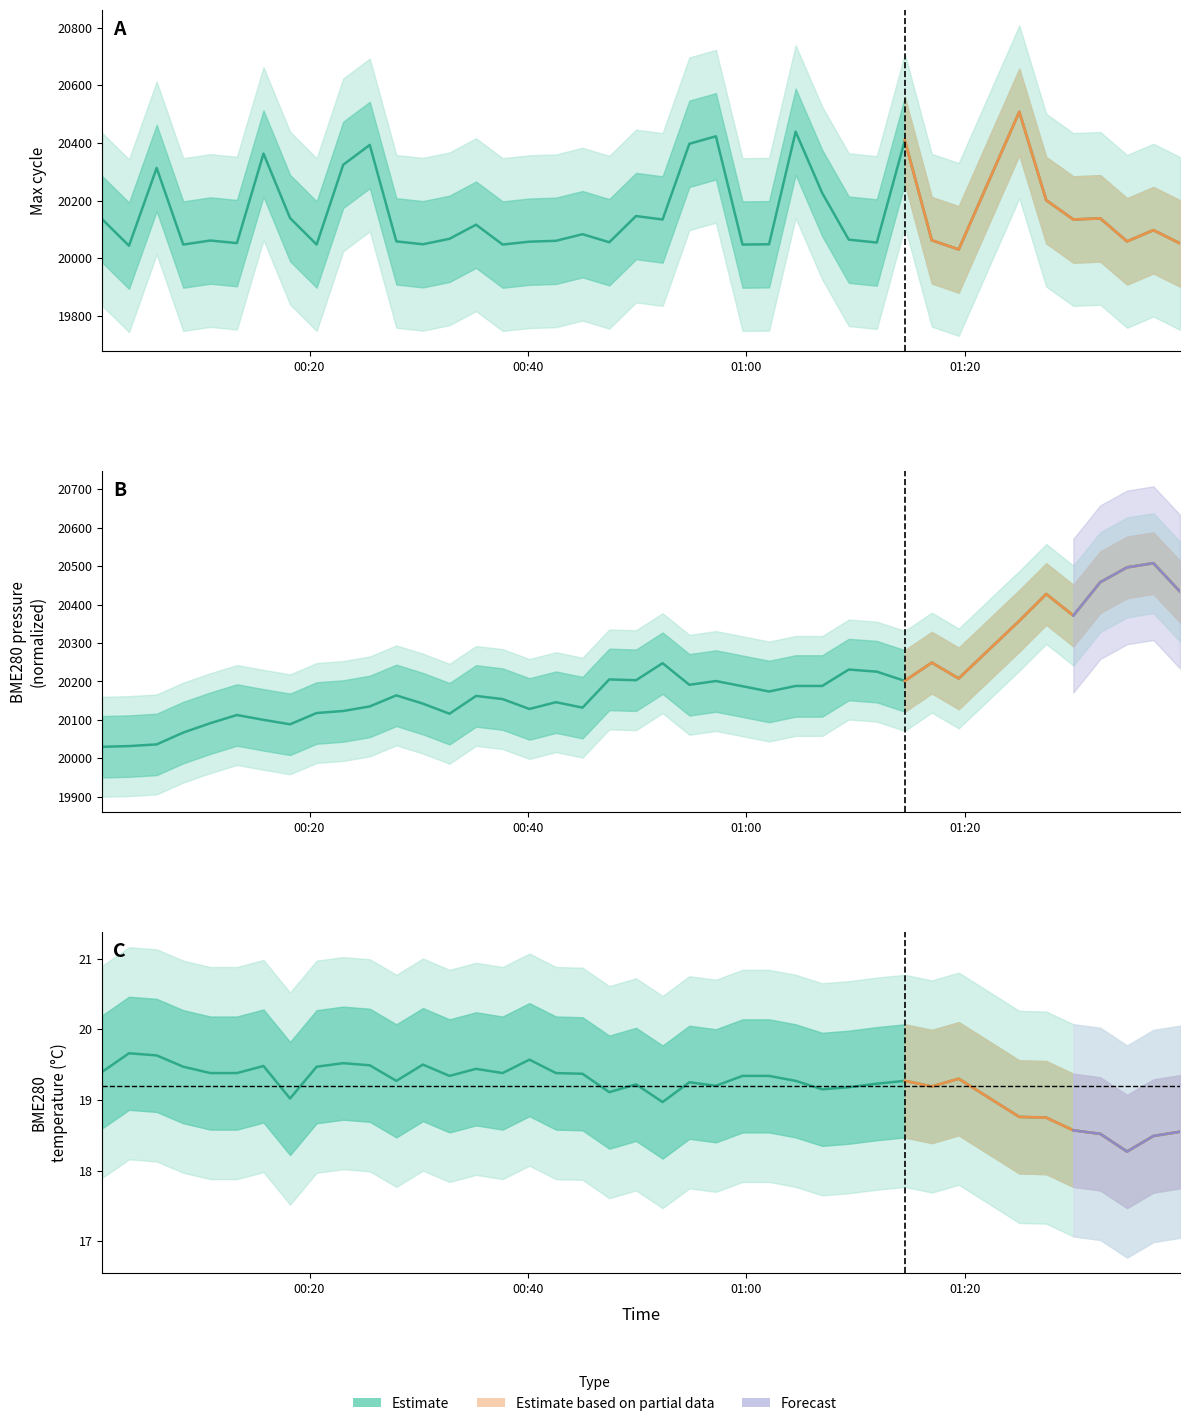

Reading left to right, extract all data points from this chart.

BME280_temperature: 19.4	19.7	19.6	19.5	19.4	19.4	19.5	19.0	19.5	19.5	19.5	19.3	19.5	19.3	19.4	19.4	19.6	19.4	19.4	19.1	19.2	19.0	19.2	19.2	19.3	19.3	19.3	19.1	19.2	19.2	19.3	19.2	19.3	18.8	18.8	18.6	18.5	18.3	18.5	18.6
BME280_pressure: 20030.0	20031.8	20036.2	20067.0	20091.4	20112.7	20100.1	20088.5	20117.9	20123.1	20135.0	20163.8	20142.3	20116.0	20162.4	20154.1	20128.4	20146.1	20131.8	20205.3	20203.2	20247.6	20191.3	20201.1	20187.6	20173.9	20188.3	20188.3	20231.0	20225.6	20201.5	20249.1	20207.9	20357.8	20427.7	20371.5	20458.5	20497.0	20508.0	20434.0
Max_cycle: 20134.0	20043.0	20313.0	20047.0	20061.0	20052.0	20363.0	20139.0	20047.0	20324.0	20393.0	20058.0	20048.0	20067.0	20116.0	20047.0	20057.0	20060.0	20083.0	20055.0	20146.0	20134.0	20397.0	20423.0	20047.0	20048.0	20439.0	20226.0	20064.0	20054.0	20409.0	20062.0	20030.0	20508.0	20201.0	20134.0	20138.0	20058.0	20097.0	20051.0